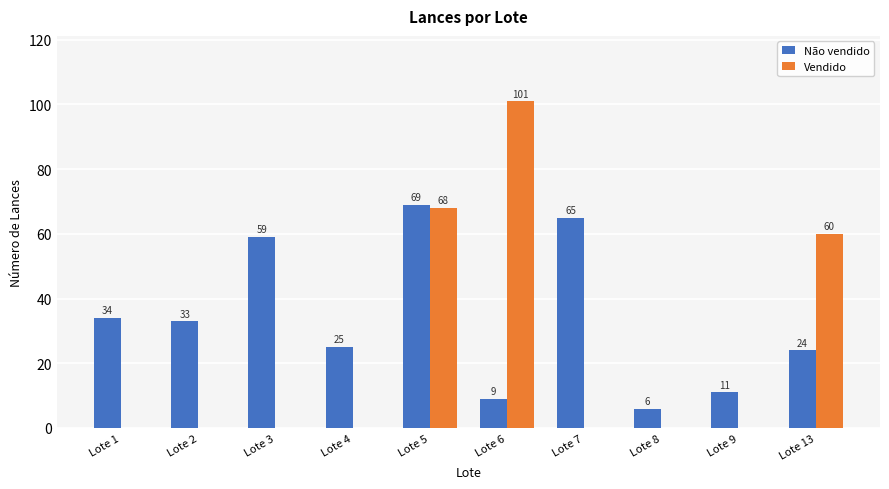

What is the maximum value for Não vendido?

69